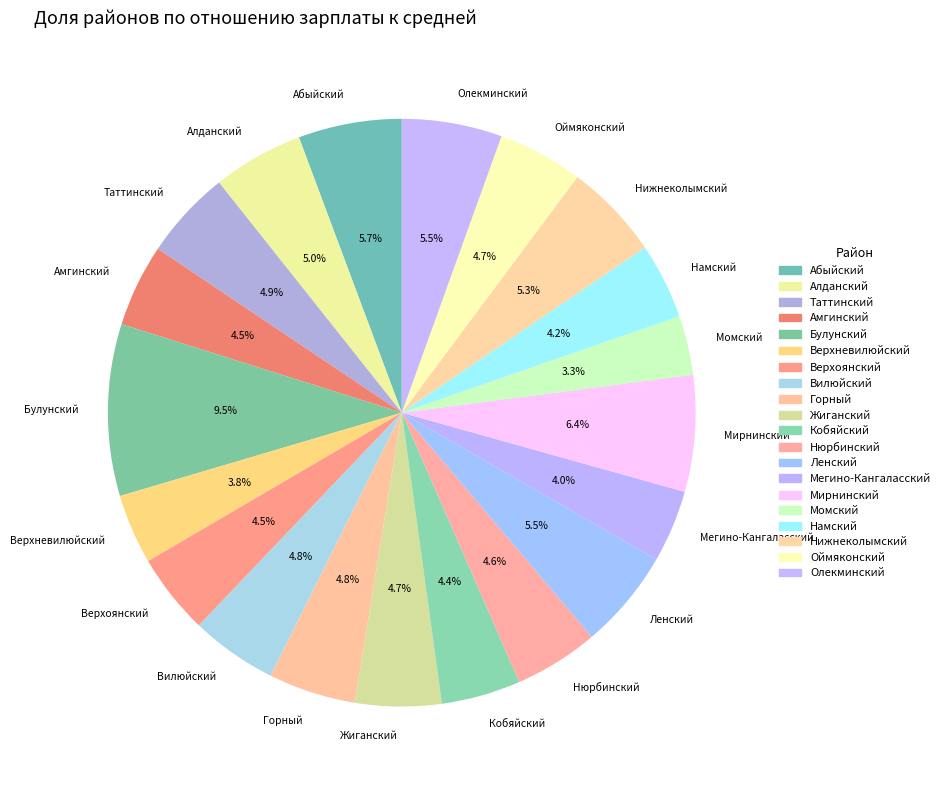

Which category has the smallest portion of the pie?

Момский